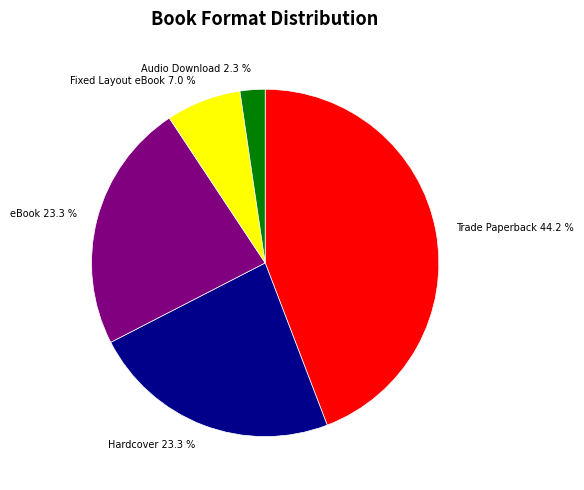

Does Trade Paperback account for over 50% of the chart?

No